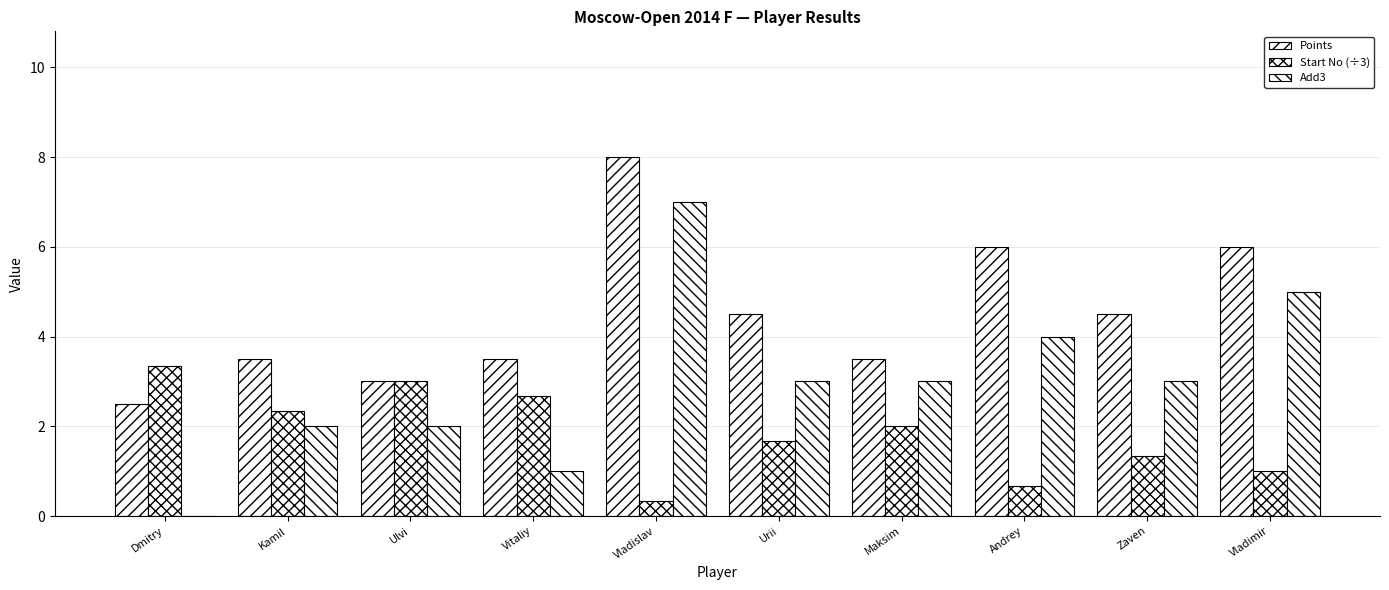

Where does the Add3 series first go above 3?

Vladislav